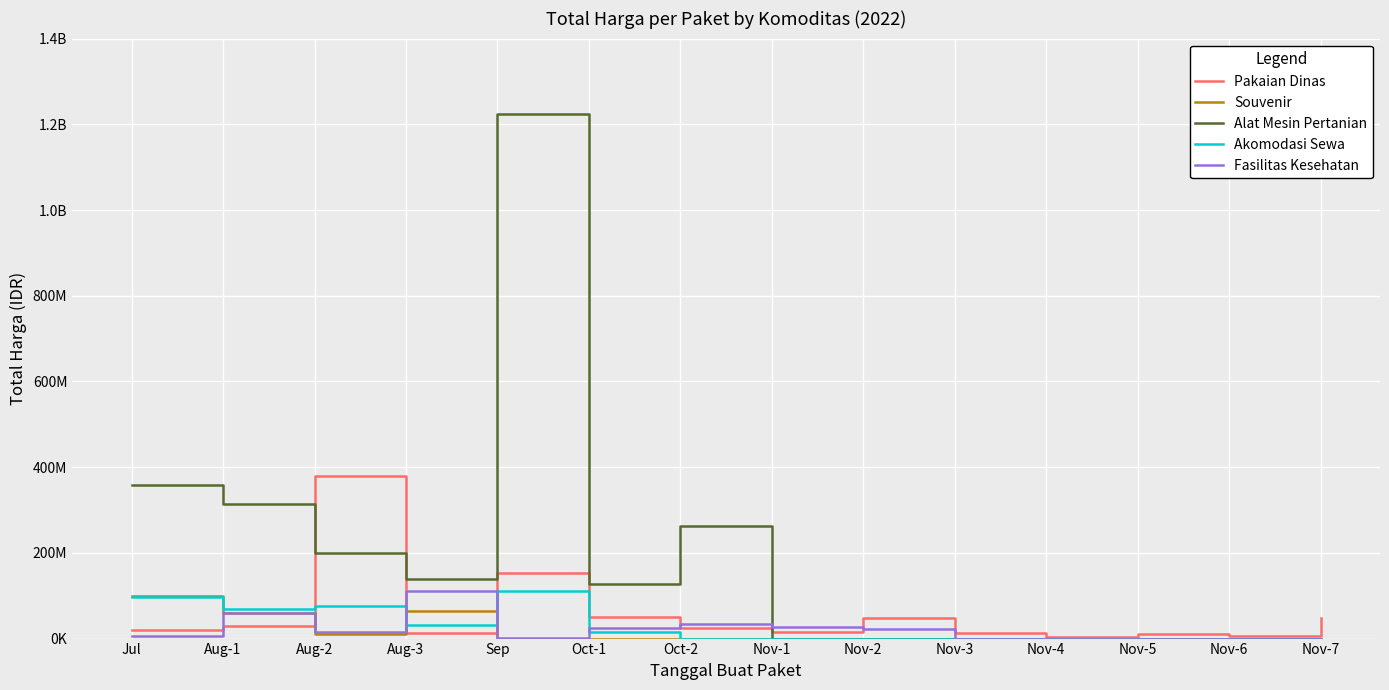

Does the chart display data point markers on the line(s)?

No